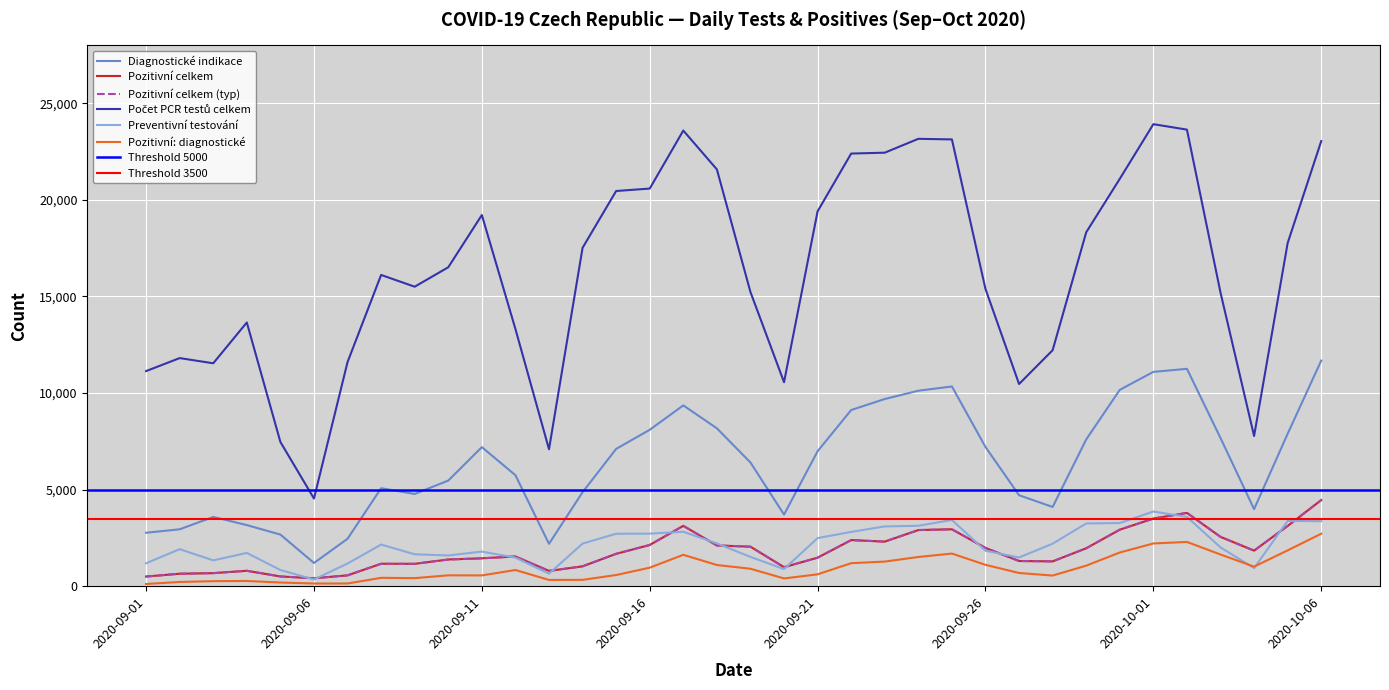

How many interior local peaks does the Počet PCR testů celkem series have?

7